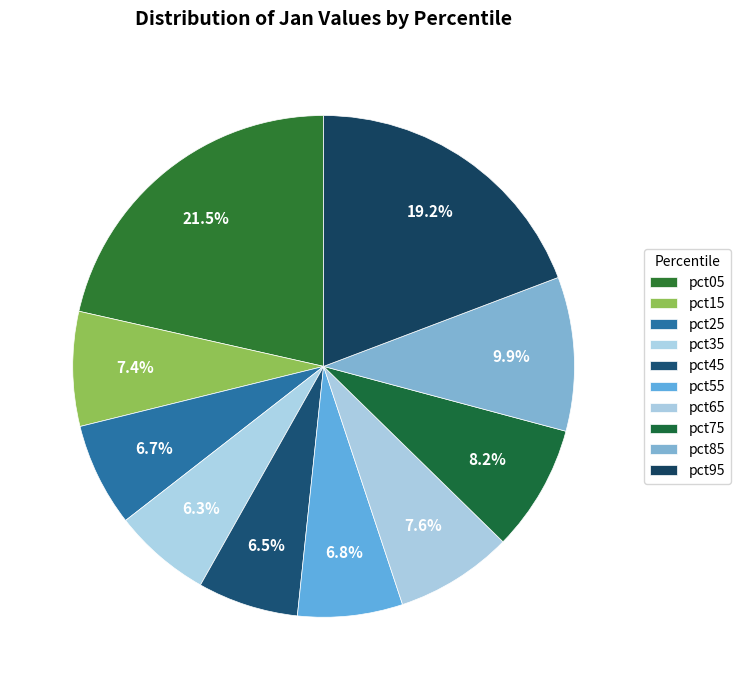

How many slices are in this pie chart?

10